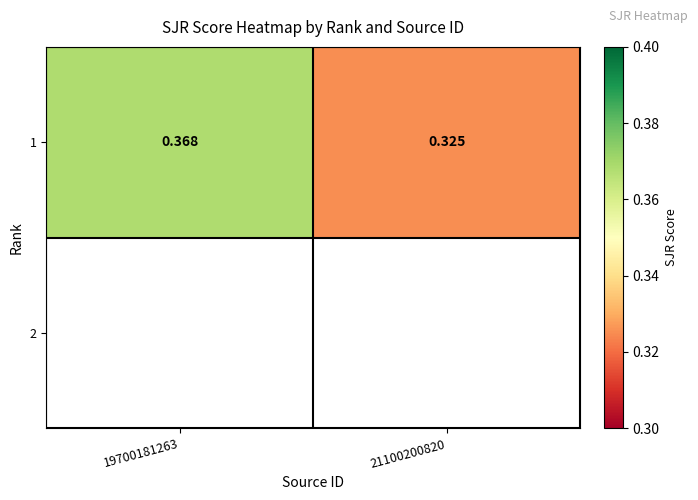

Which has a higher value, 19700181263 or 21100200820?

19700181263